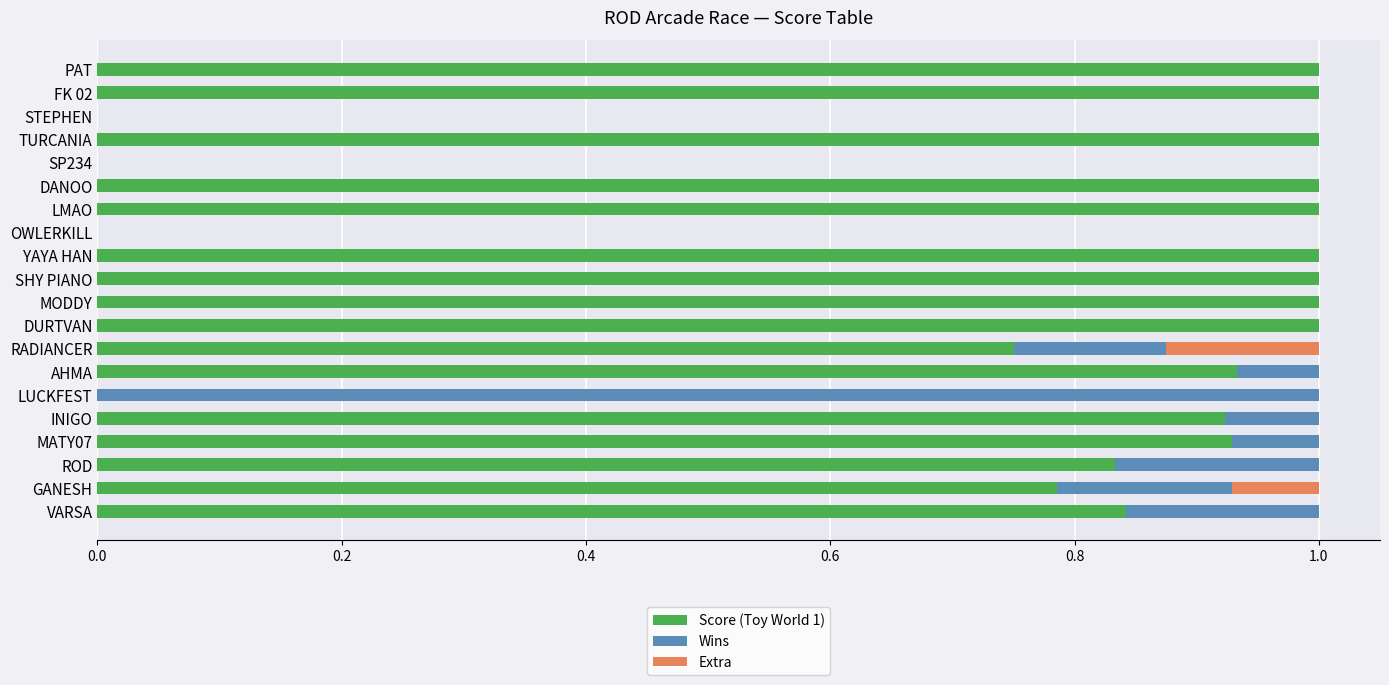

What is the total value across all series at VARSA?

1.0